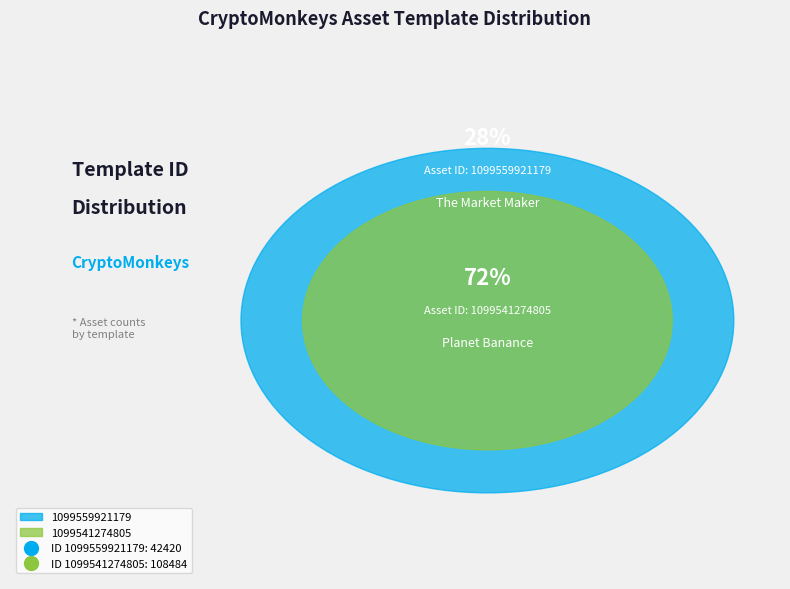

How many segments does this pie chart have?

2